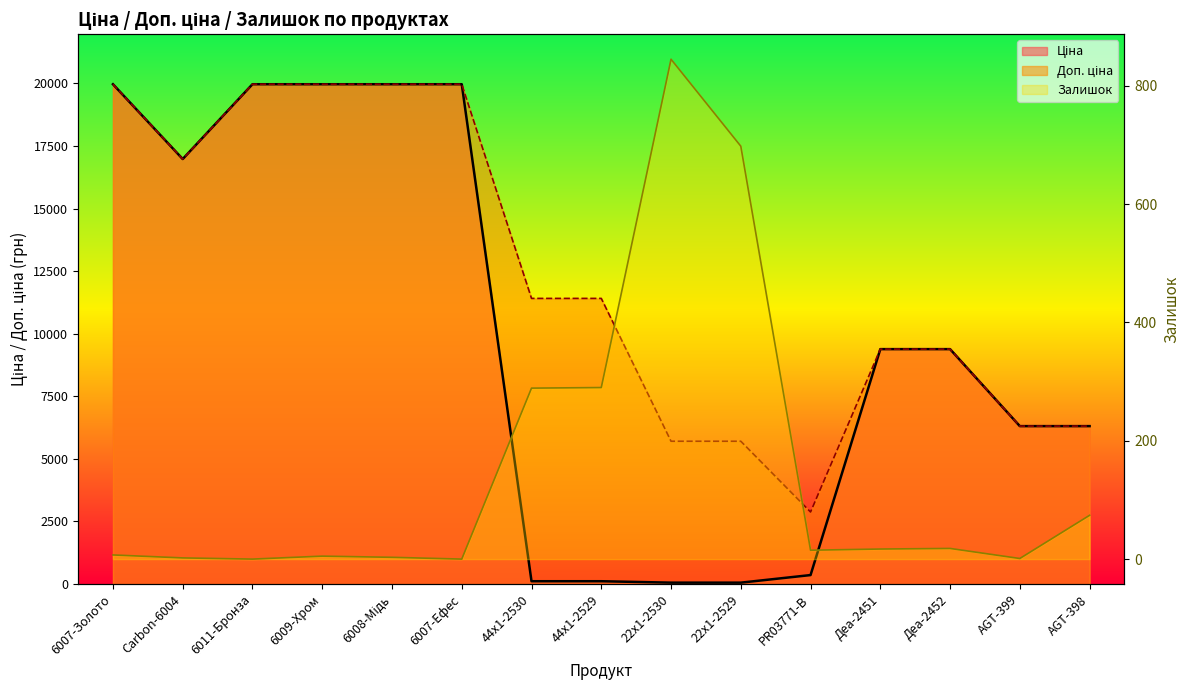

What is the sum of the Доп. ціна values at AGT-398 and 6007-Золото?

26272.9